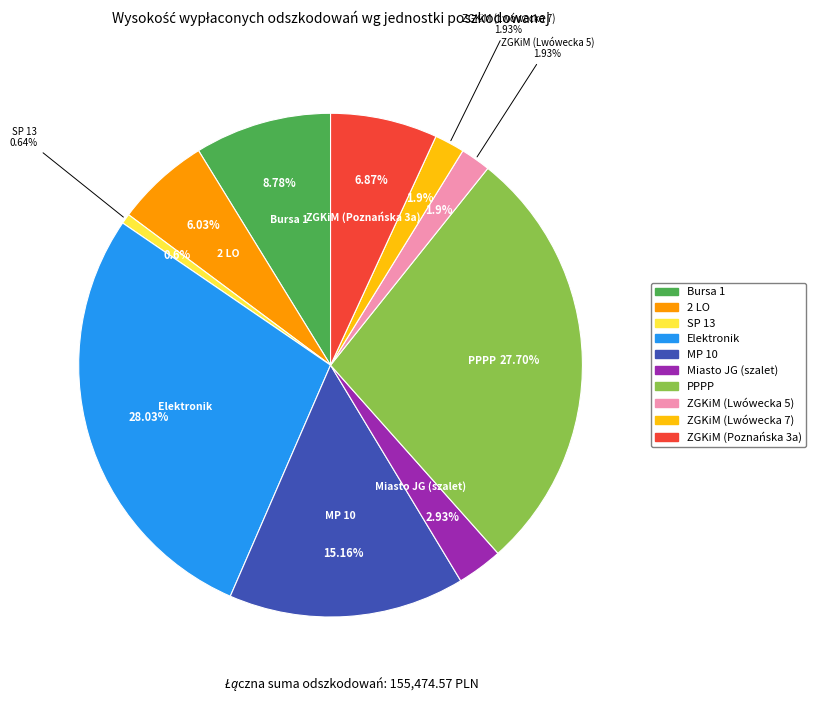

Which category has the biggest portion of the pie?

Elektronik